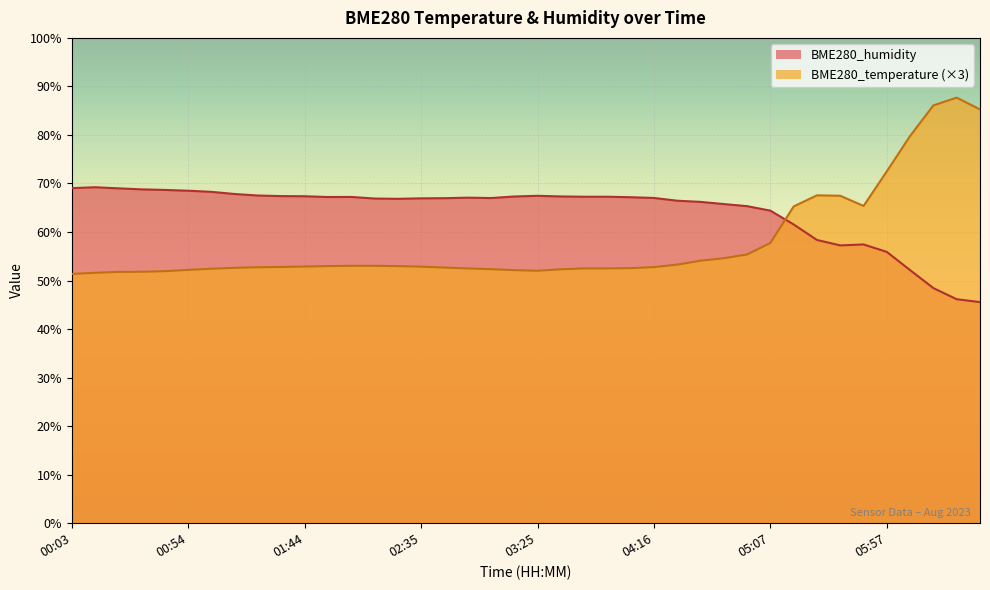

List the series in order of their overall mean, highest first.

BME280_humidity, BME280_temperature